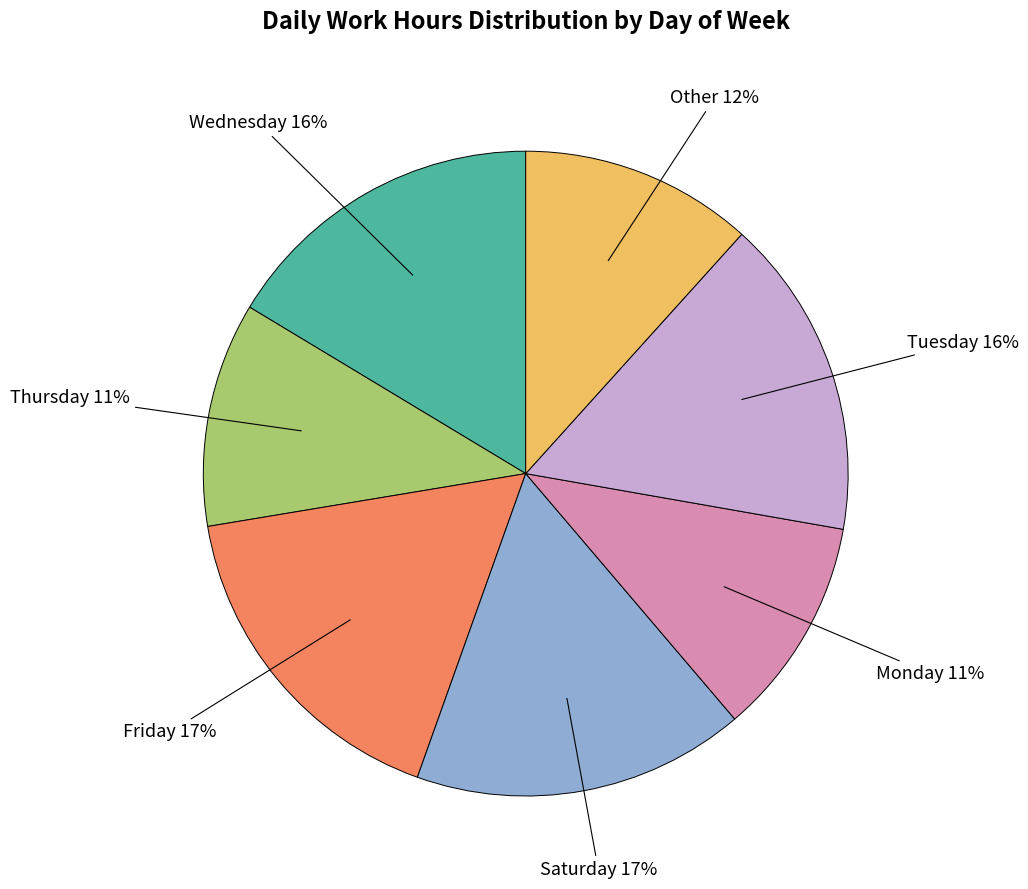

Does any single category account for the majority?

No